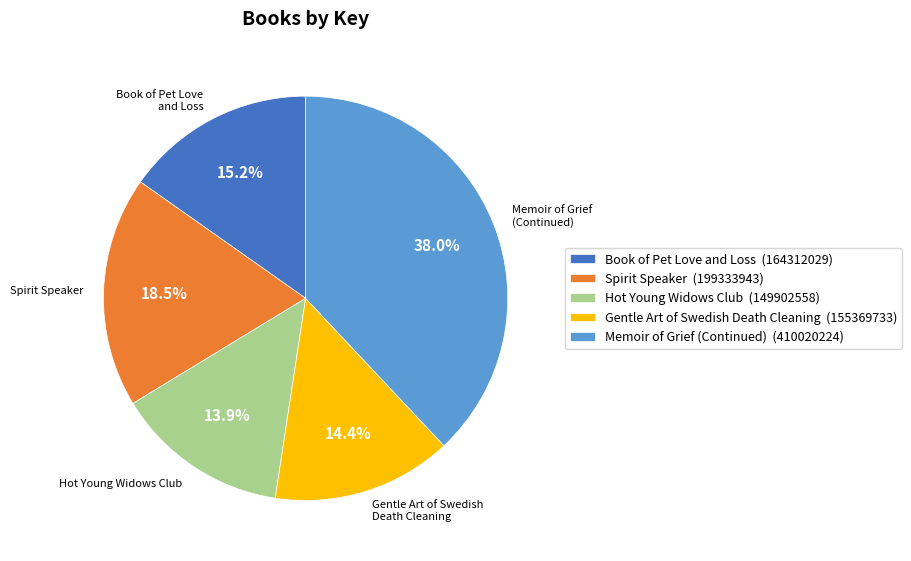

How many segments does this pie chart have?

5